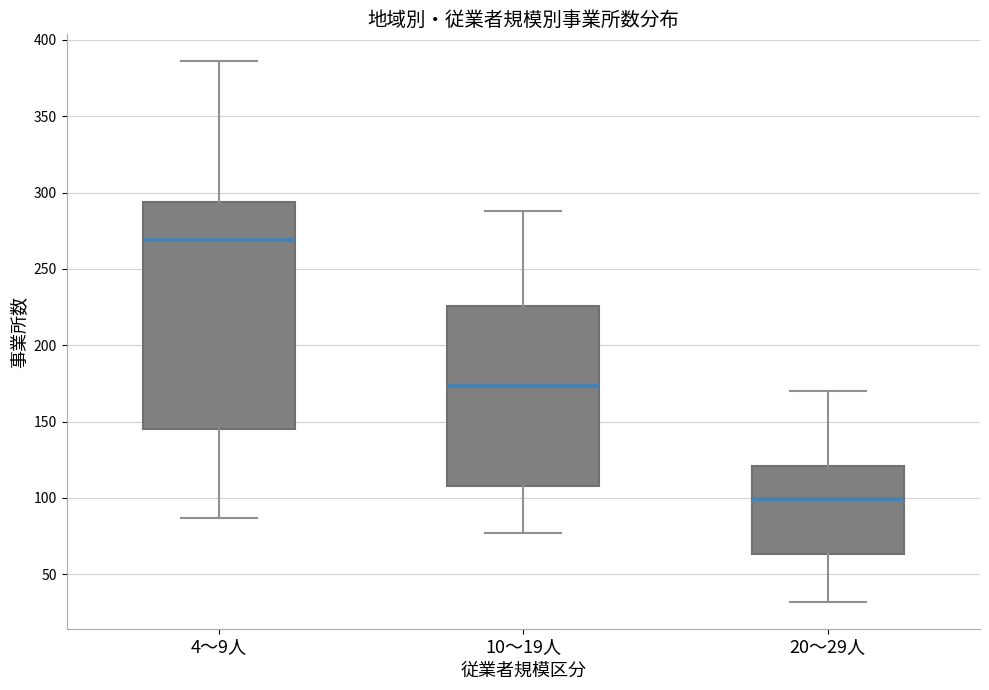

Reading left to right, read every box against the y-axis: the position of its median line, the range the box covers, and the ends of its whiskers. The values are not printed on the chart, so give them approximately, as read against the axis.

4～9人: median 270, box 145 to 295, whiskers 85 to 385
10～19人: median 175, box 110 to 225, whiskers 75 to 290
20～29人: median 100, box 65 to 120, whiskers 30 to 170